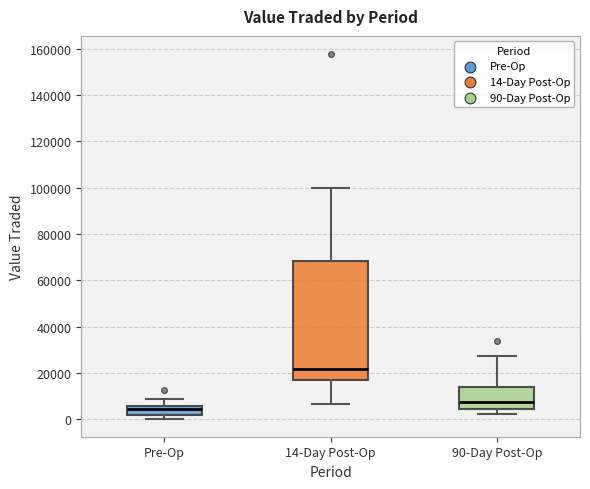

Reading left to right, transcribe this box plot: for each box, give where its median line is, the range the box spans, and where its two whiskers end, as read against the y-axis. The values are not printed on the chart, so give them approximately, as read against the axis.

Pre-Op: median 4000, box 2000 to 6000, whiskers 0 to 8000
14-Day Post-Op: median 22000, box 16000 to 68000, whiskers 6000 to 100000
90-Day Post-Op: median 8000, box 4000 to 14000, whiskers 2000 to 28000